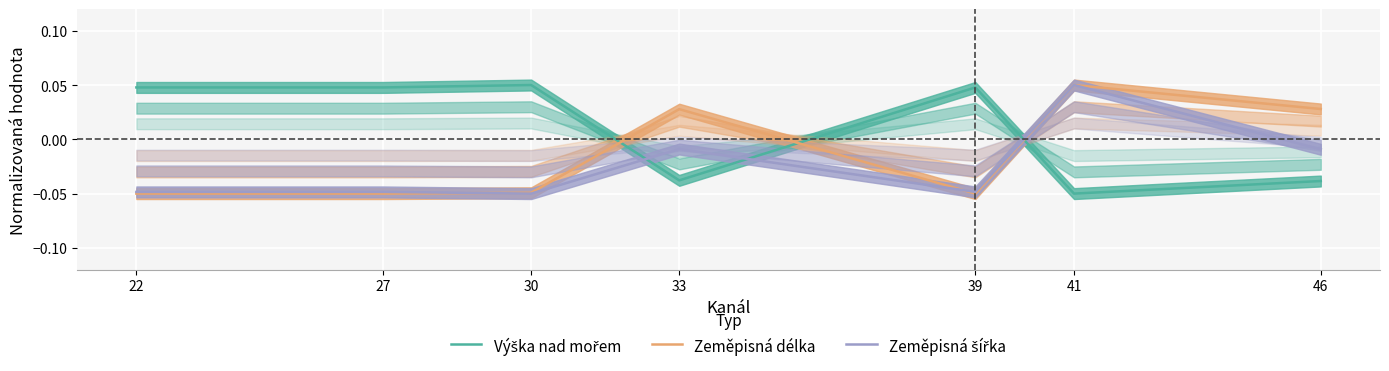

How many interior local valleys does the Výška nad mořem series have?

2